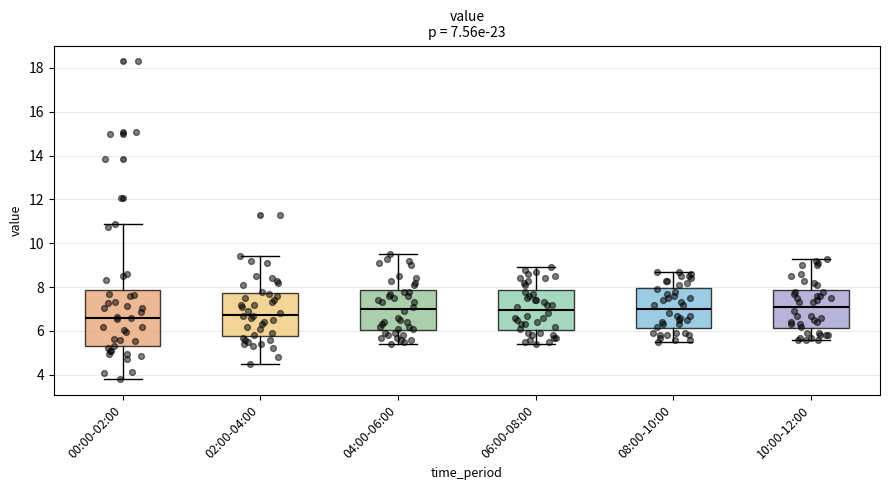

Comparing the boxes themselves (not the whiskers), which one is the tallest?

00:00-02:00